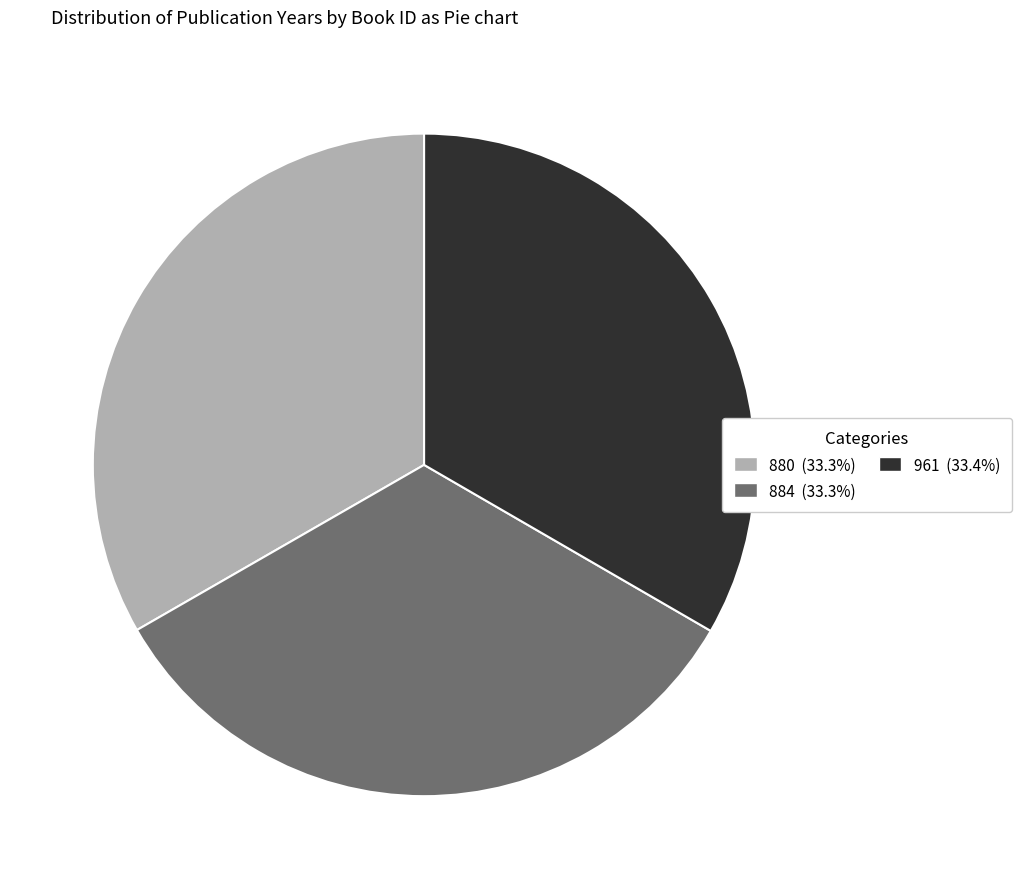

Is there a majority slice in this chart?

No